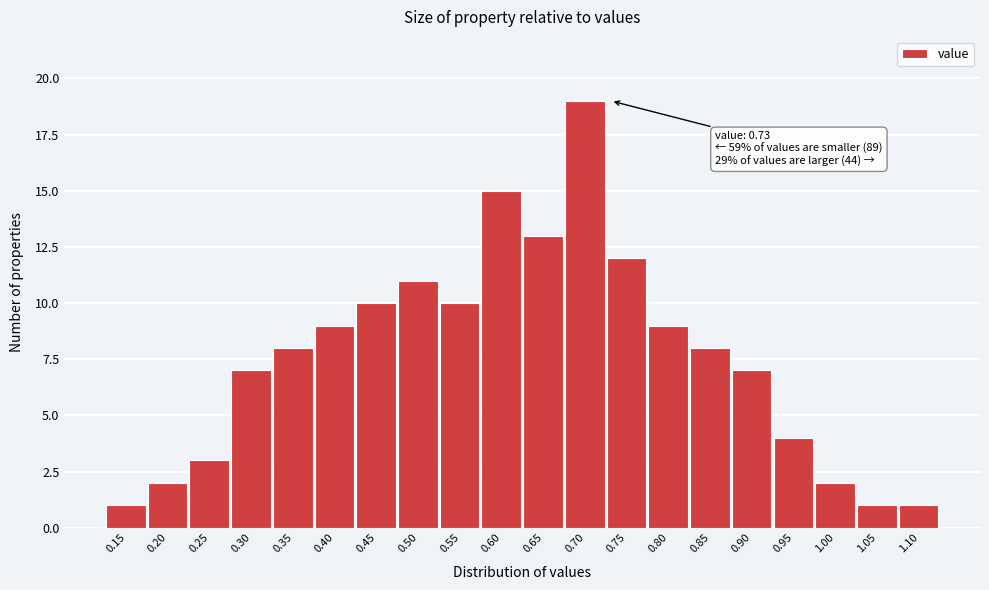

Reading left to right, what are all the values shown in this chart?

0.15=1	0.20=2	0.25=3	0.30=7	0.35=8	0.40=9	0.45=10	0.50=11	0.55=10	0.60=15	0.65=13	0.70=19	0.75=12	0.80=9	0.85=8	0.90=7	0.95=4	1.00=2	1.05=1	1.10=1